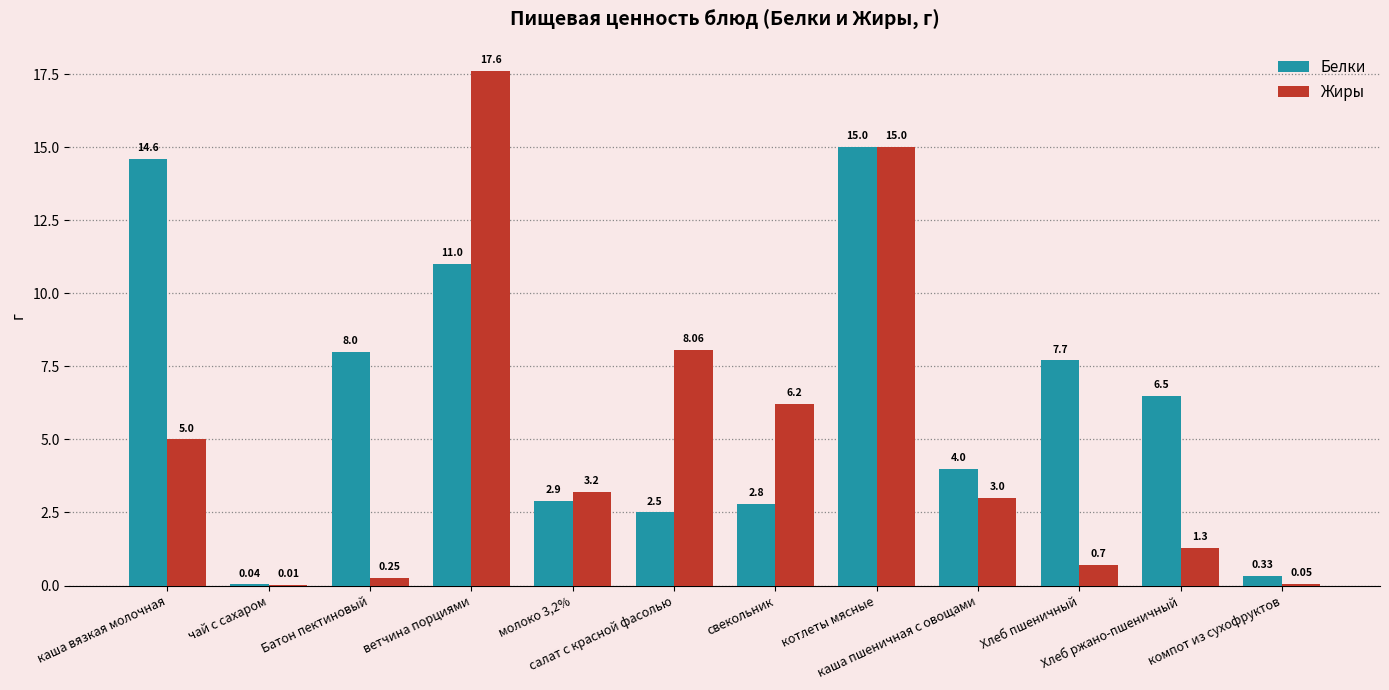

The value of Белки at компот из сухофруктов is 0.1. True or false?

False